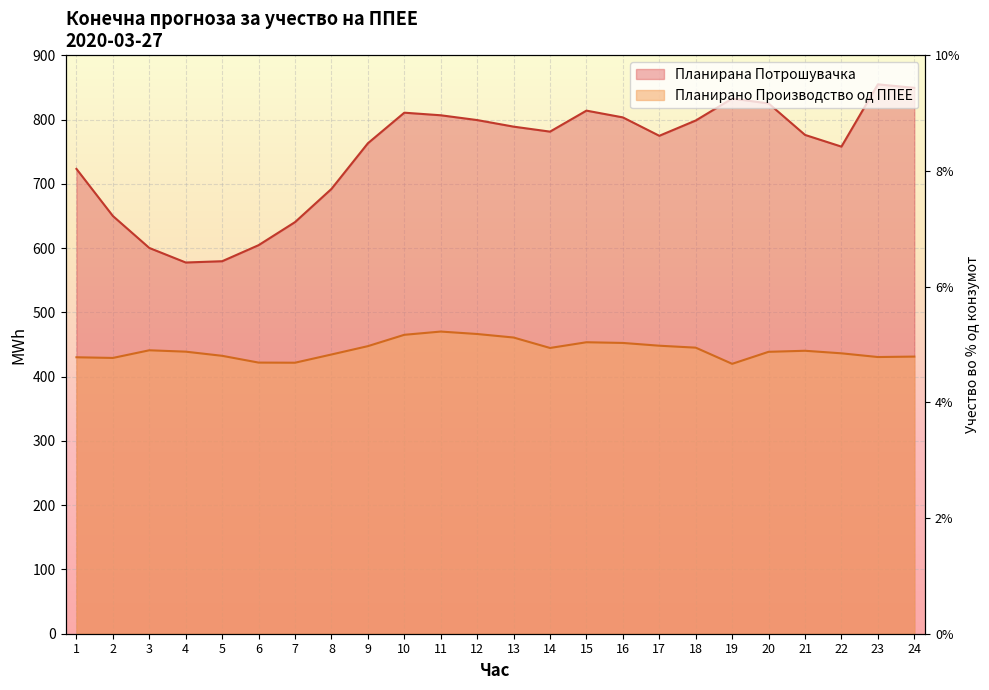

True or false: Планирана Потрошувачка and Планирано Производство од ППЕЕ cross at least once.

False